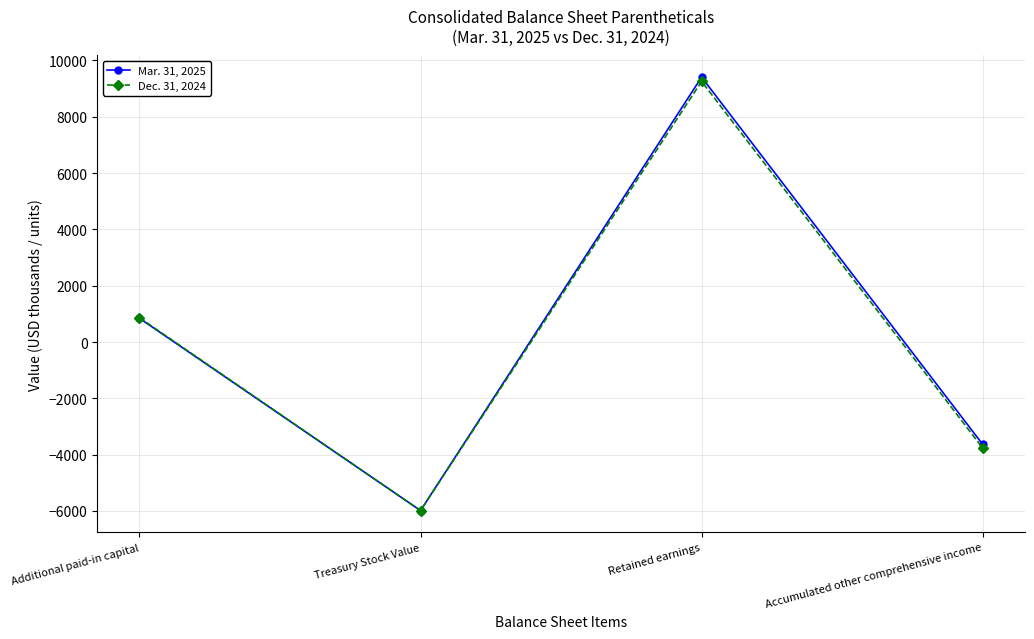

Where is the first local maximum for Mar. 31, 2025?

Retained earnings